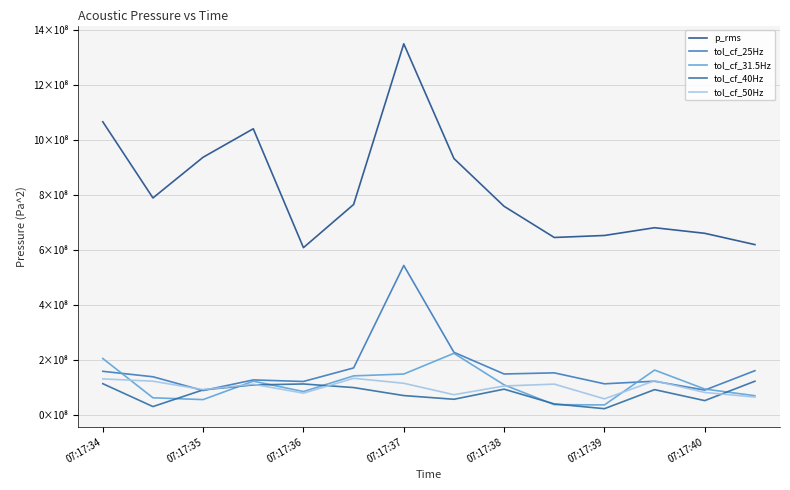

Is this an area chart (filled region under the line)?

No